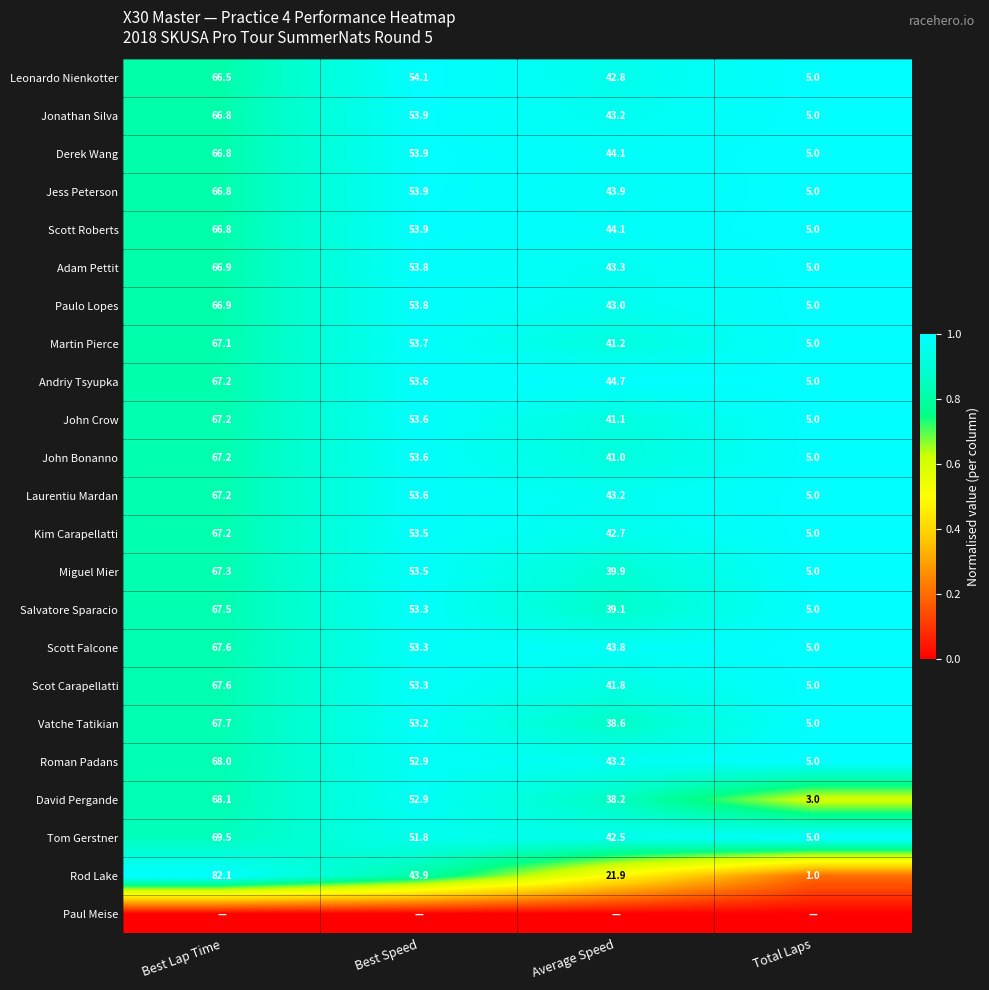

True or false: Scott Falcone has a value of 1.5 at Best Speed.

False